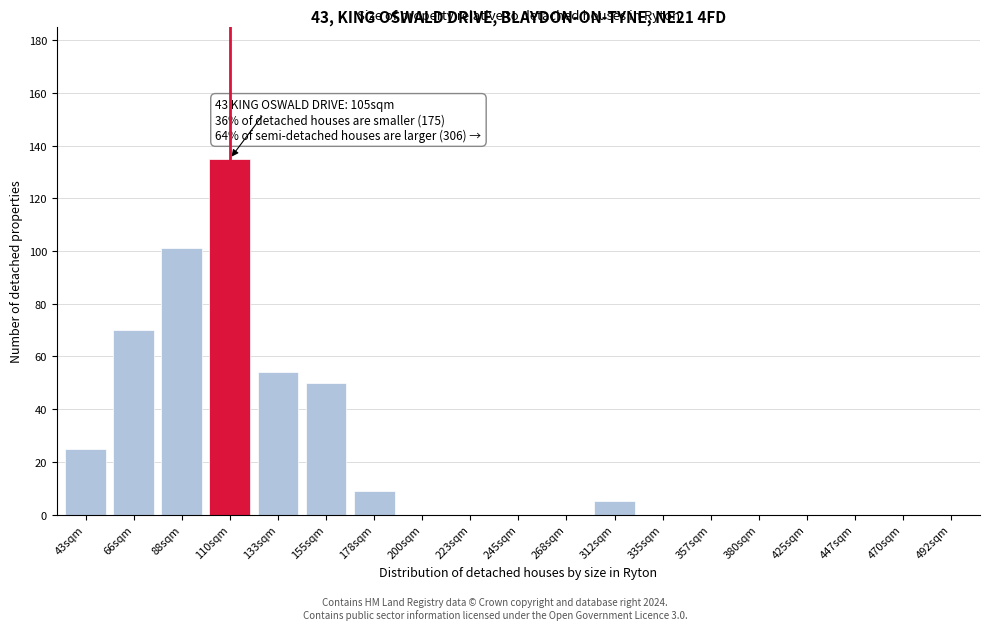

Reading left to right, extract all data points from this chart.

43sqm=25	66sqm=70	88sqm=101	110sqm=135	133sqm=54	155sqm=50	178sqm=9	200sqm=0	223sqm=0	245sqm=0	268sqm=0	312sqm=5	335sqm=0	357sqm=0	380sqm=0	425sqm=0	447sqm=0	470sqm=0	492sqm=0